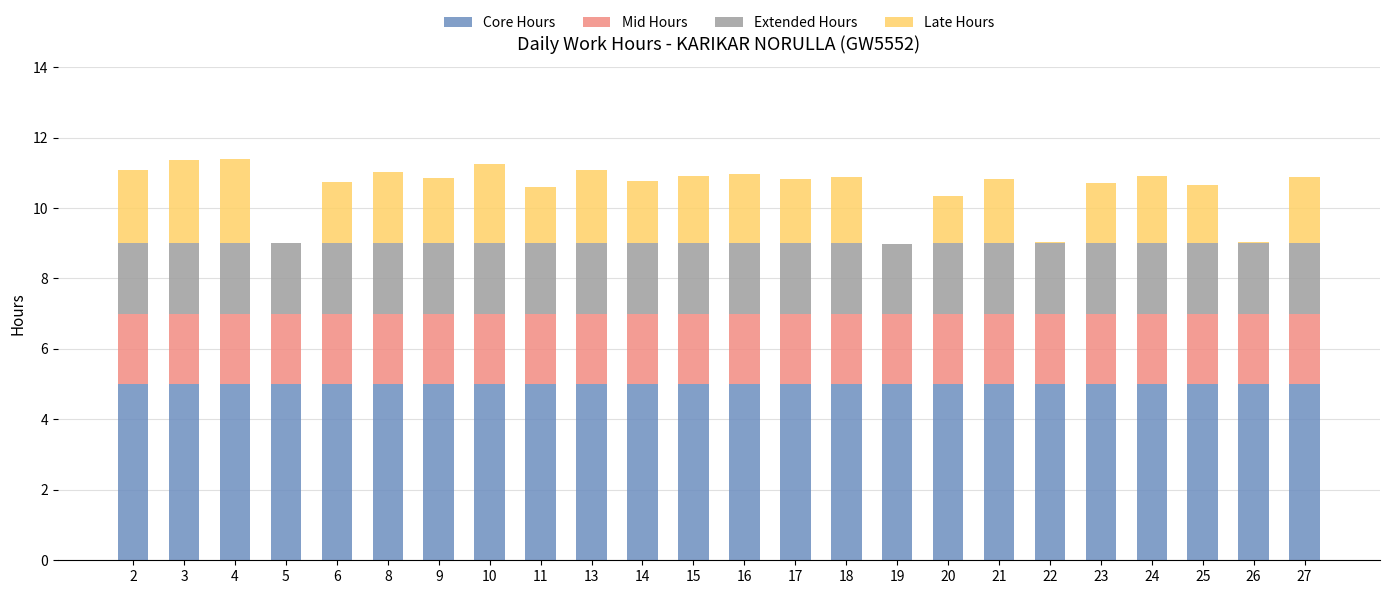

What is the total value across all series at 27?

10.9